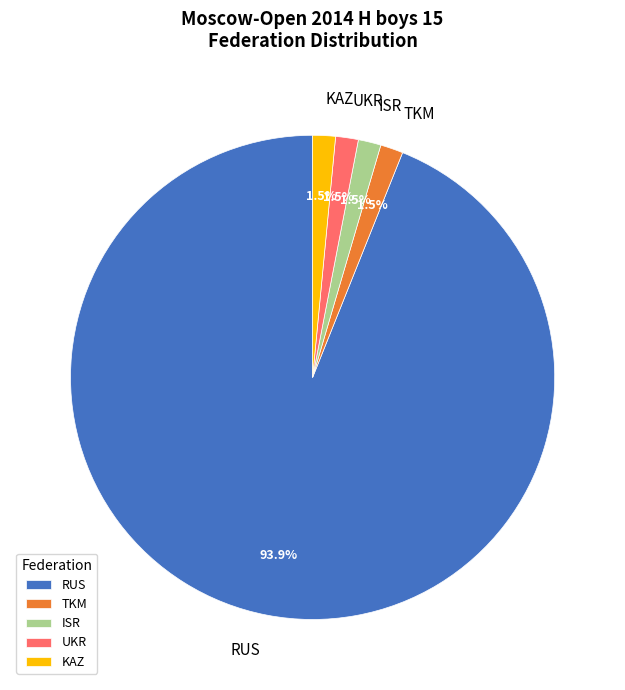

What portion of the pie excludes UKR?

98.5%